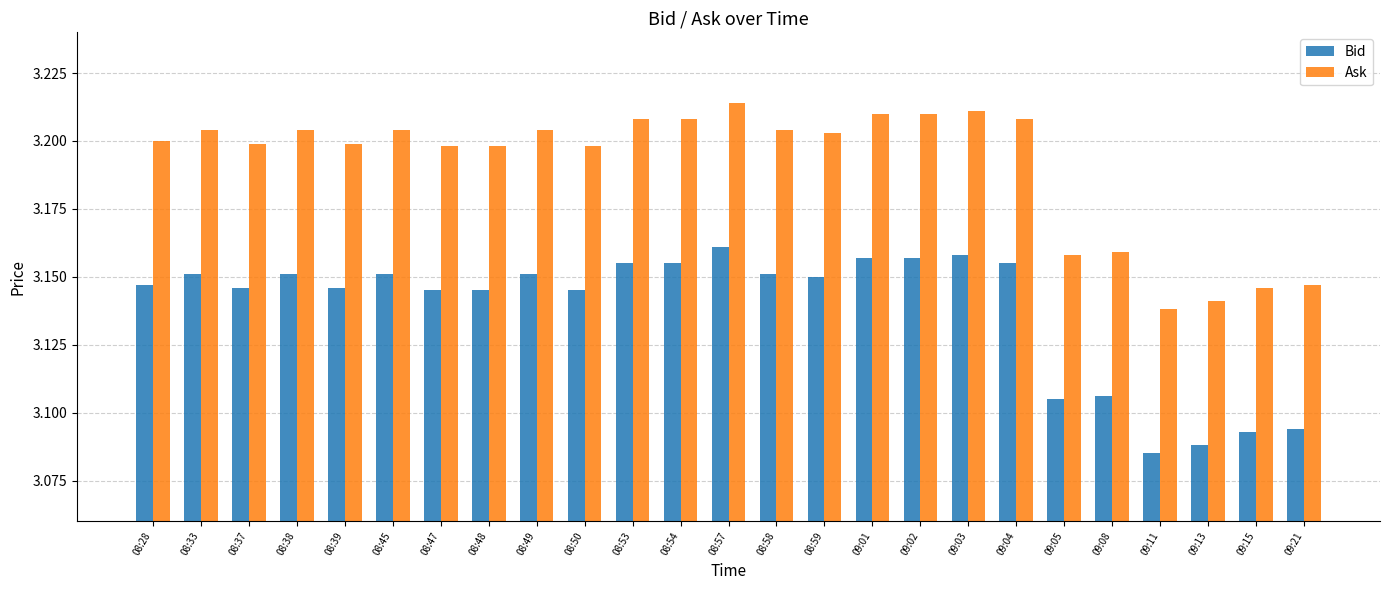

The value of Bid at 08:54 is 1.6. True or false?

False